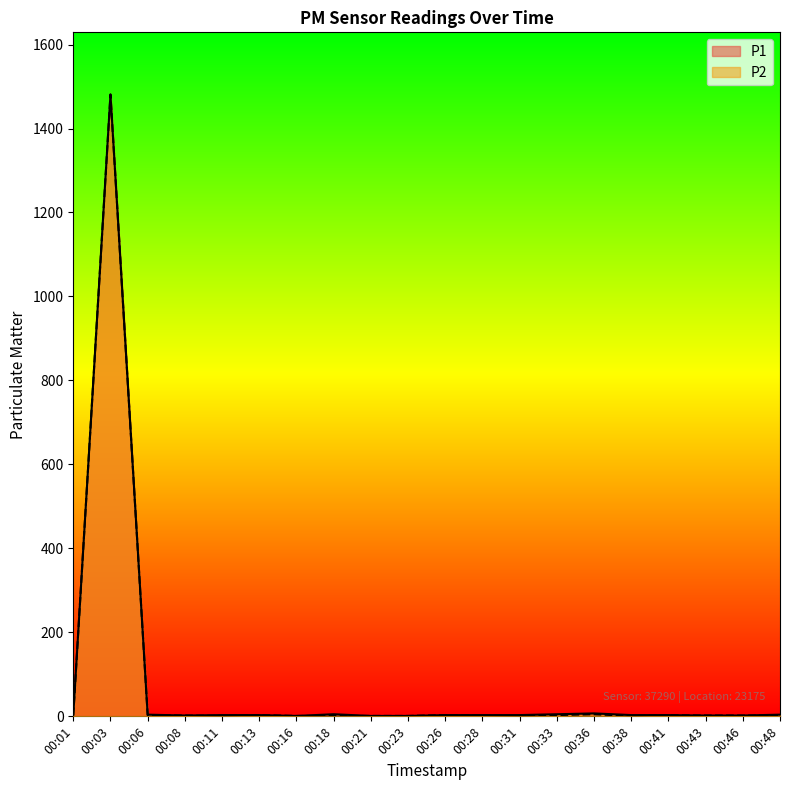

True or false: P2 and P1 cross at least once.

False